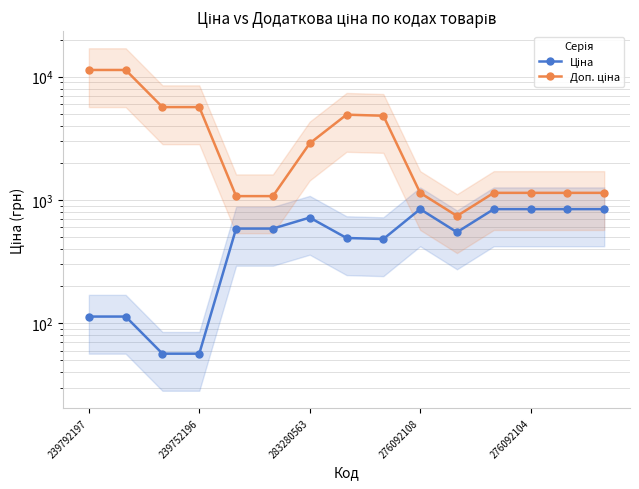

What are all the series names shown in the legend?

Ціна, Доп. ціна